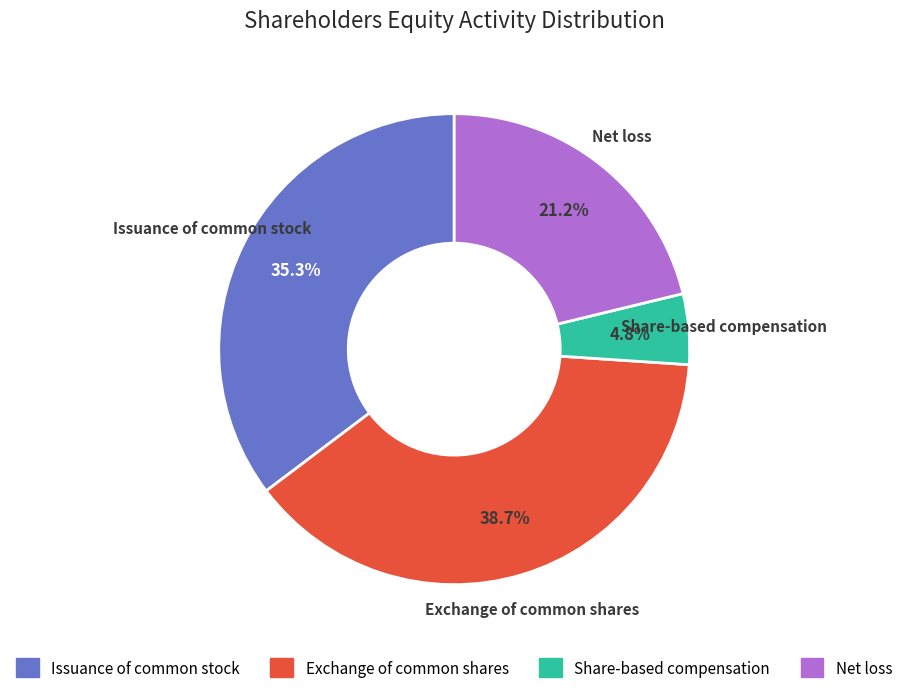

Count the number of slices in the pie.

4